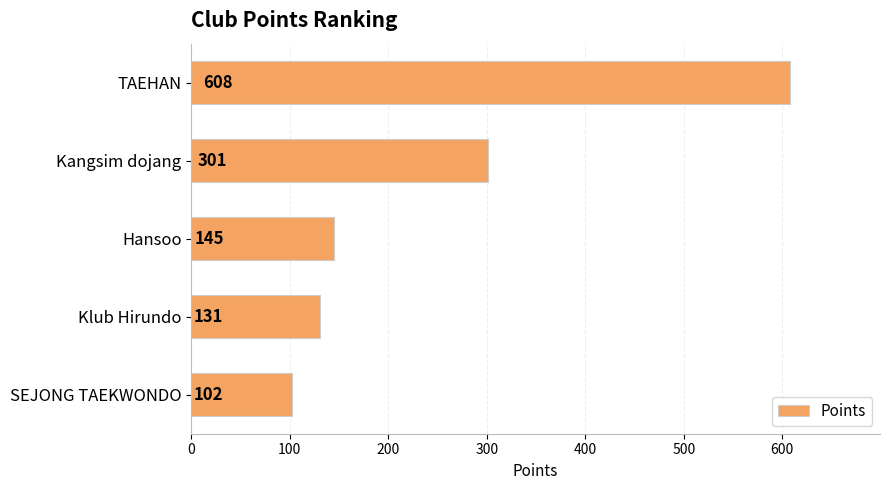

Rank the categories by value from lowest to highest.

SEJONG TAEKWONDO, Klub Hirundo, Hansoo, Kangsim dojang, TAEHAN